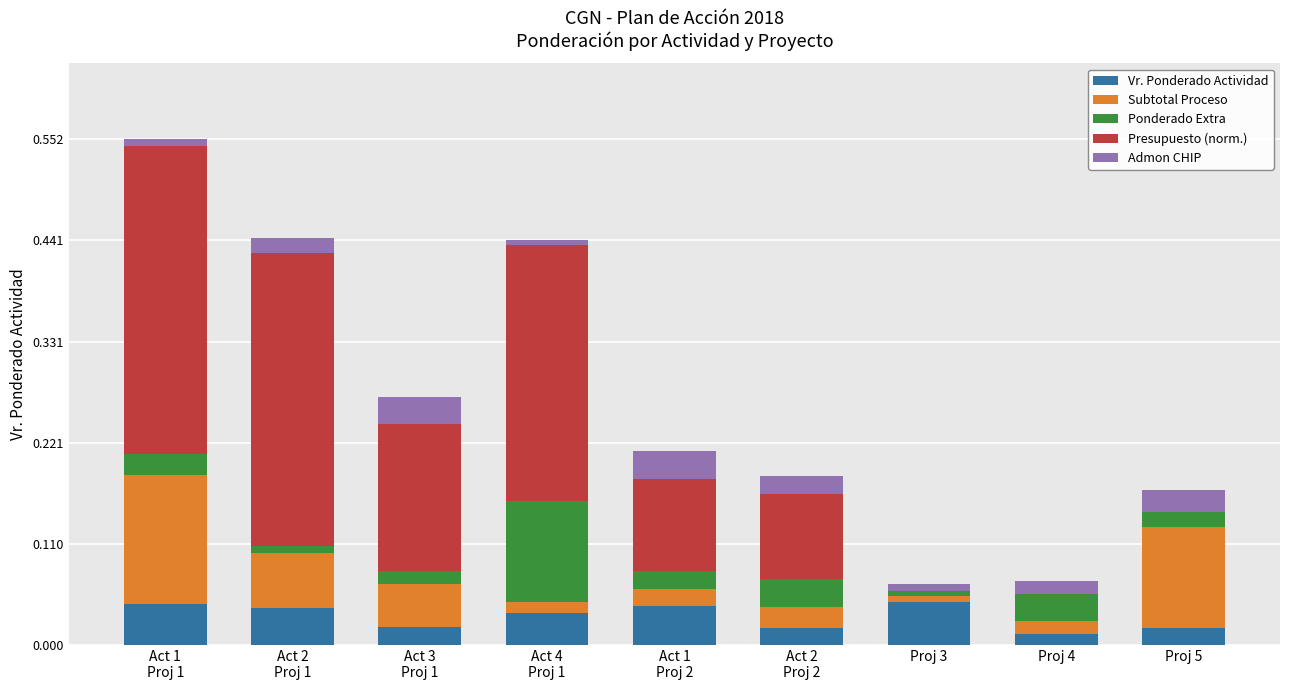

What are all the series names shown in the legend?

Vr. Ponderado Actividad, Subtotal Proceso, Ponderado Extra, Presupuesto (norm.), Admon CHIP